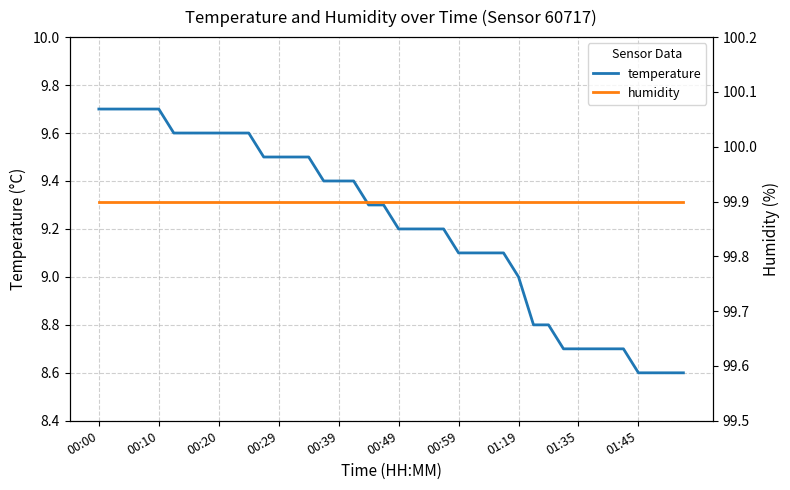

True or false: temperature and humidity intersect in this chart.

False